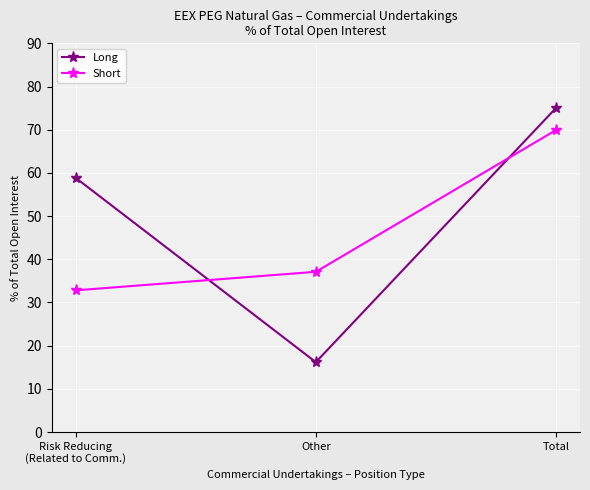

What is the label of the 1st point from the left?

Risk Reducing
(Related to Comm.)